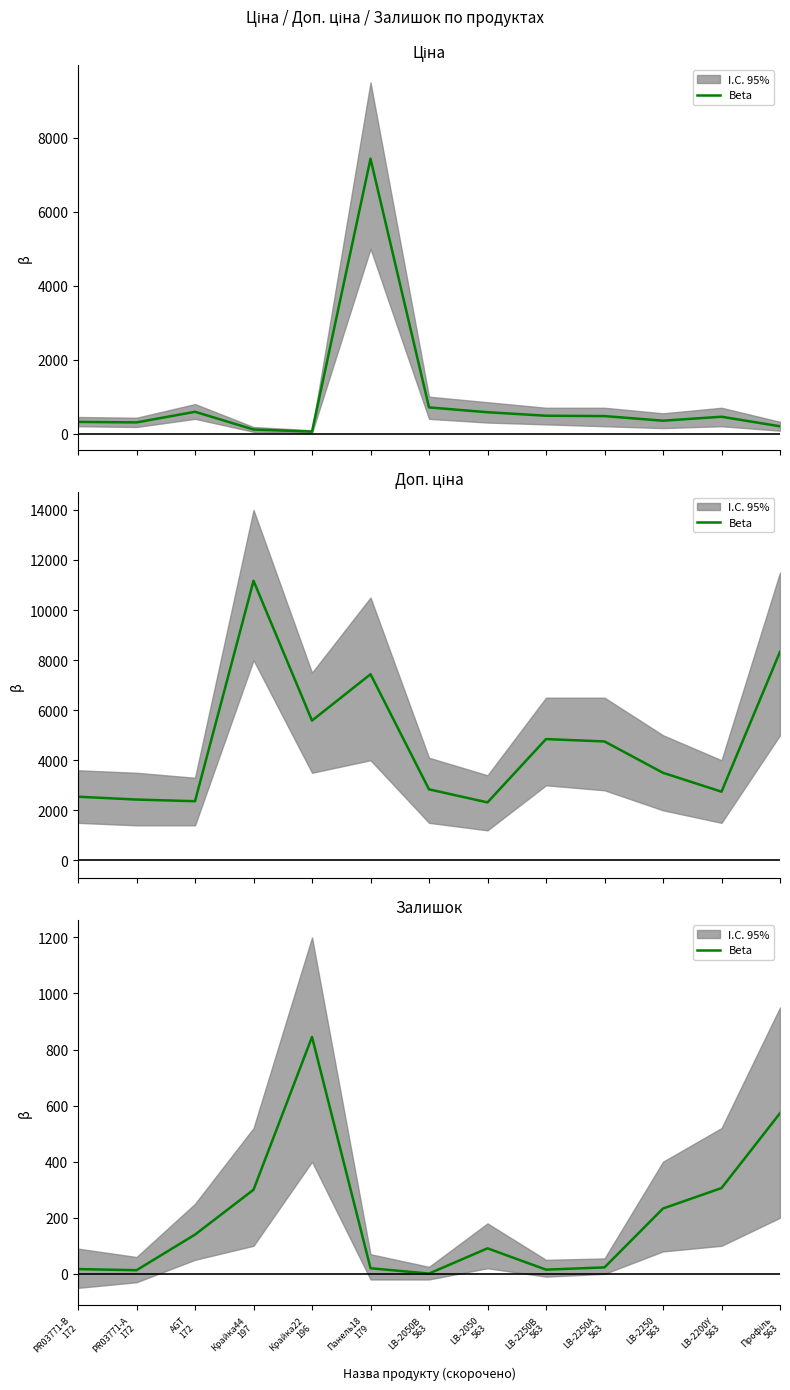

What is the difference between the maximum and second lowest values?

832